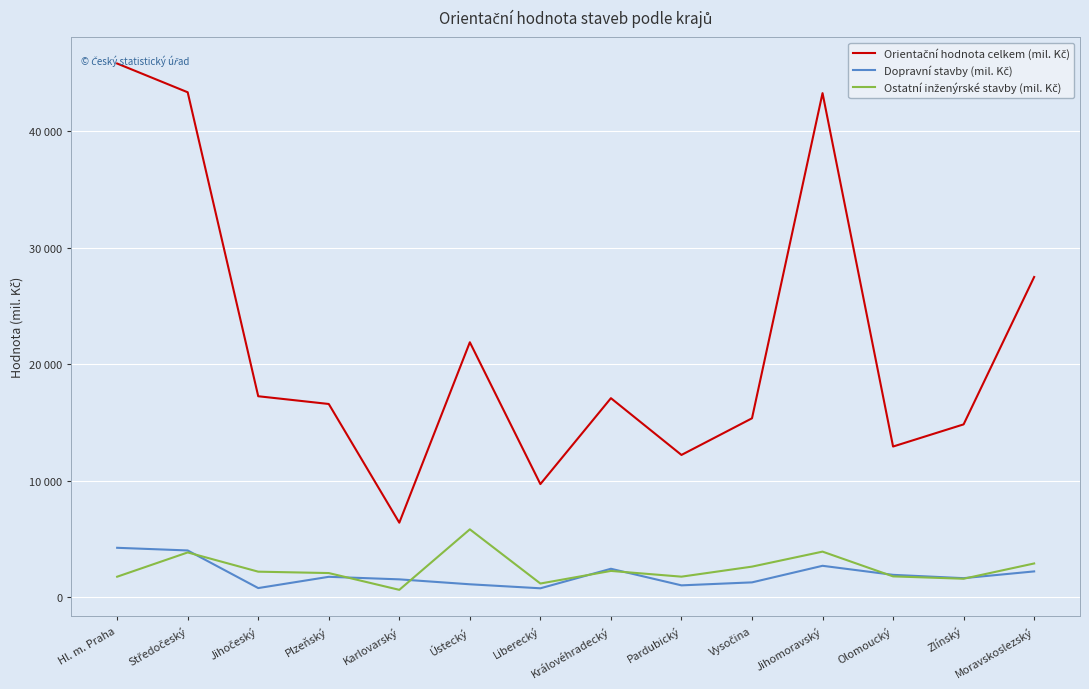

Does the chart have visible grid lines?

Yes